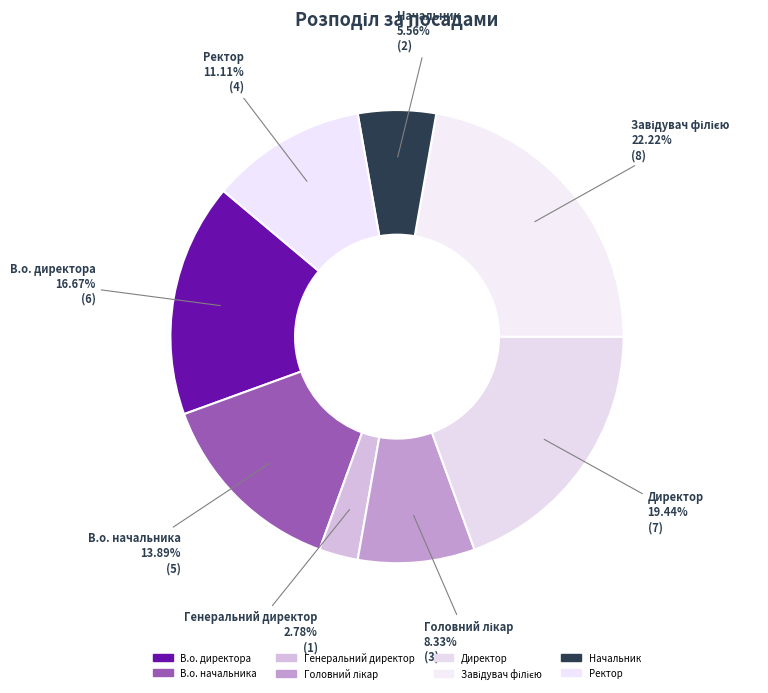

How many segments does this pie chart have?

8